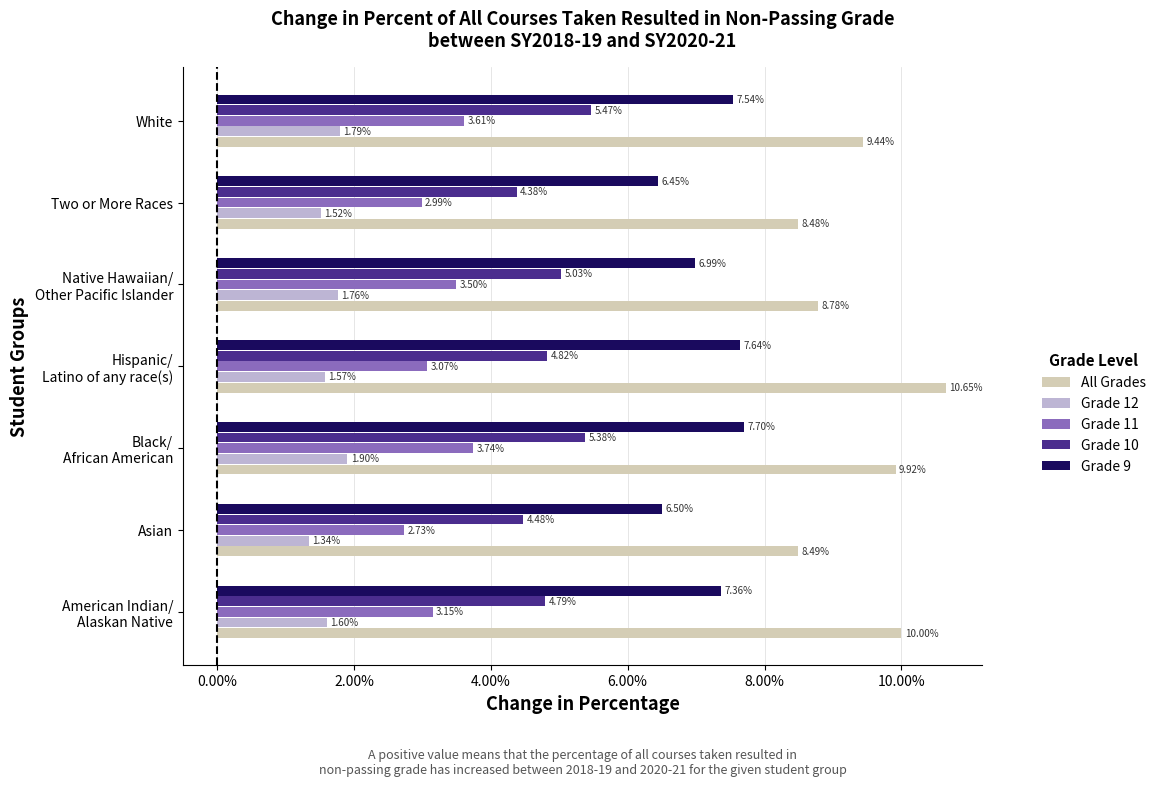

Which series has the largest total across all categories?

All Grades